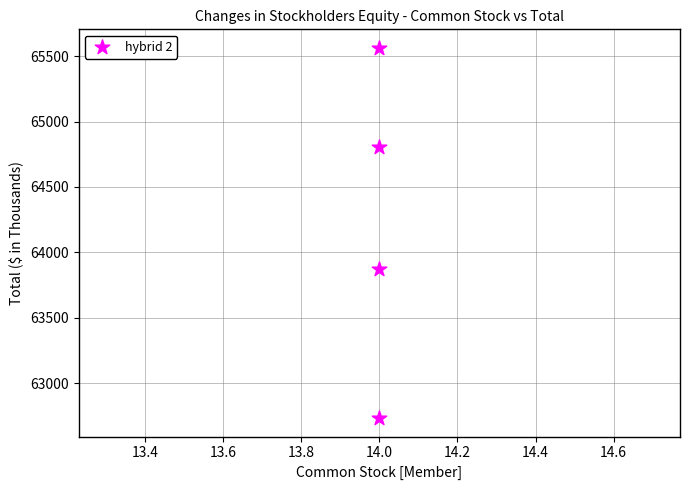

What Y value in the scatter plot is closest to 64148?

63875